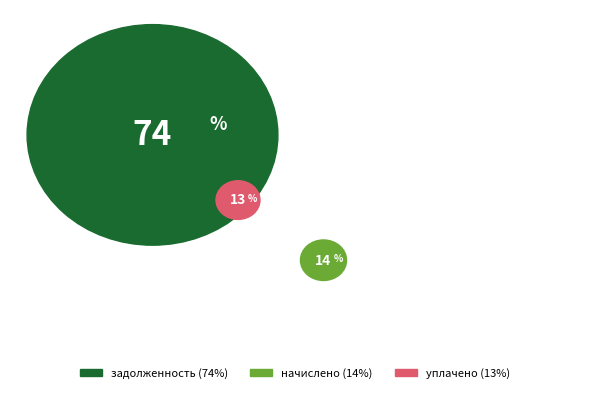

To the nearest percent, what is the difference between the largest and smallest slice percentages?

61%